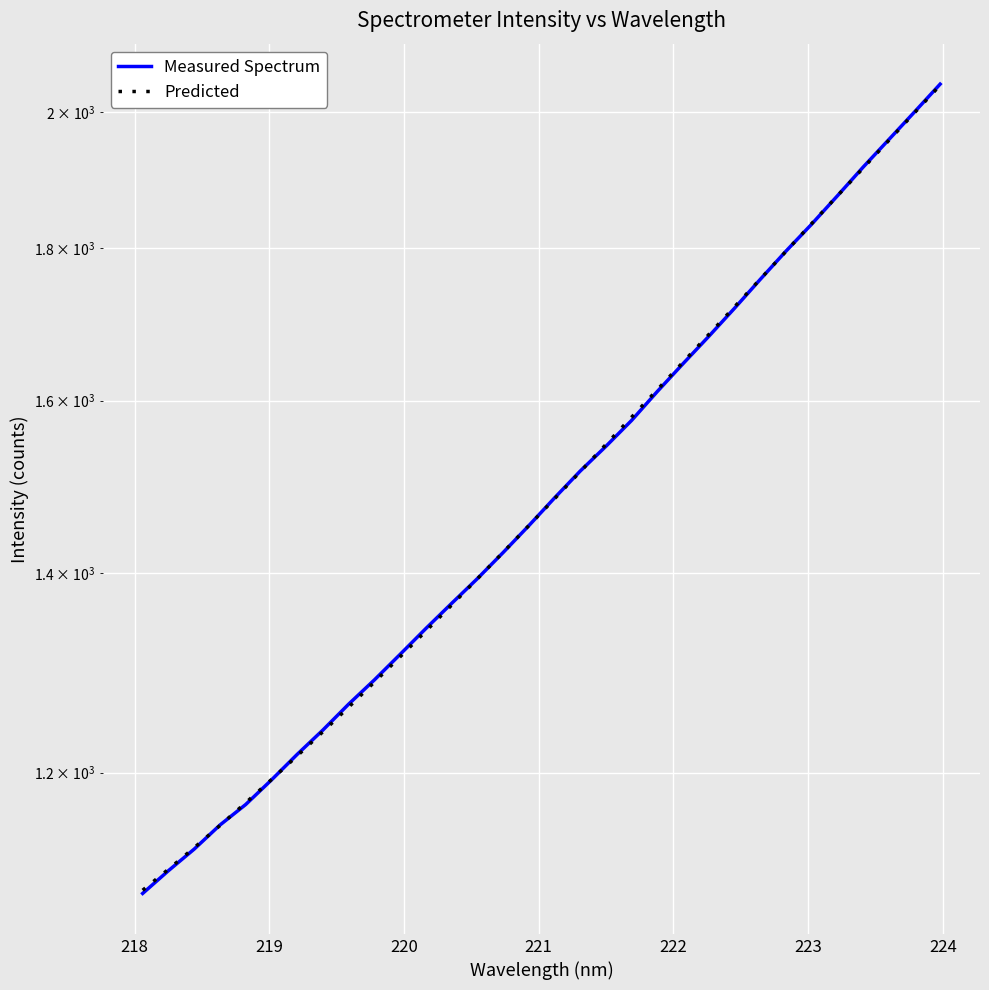

What is the lowest value of the Measured Spectrum series?

1093.0